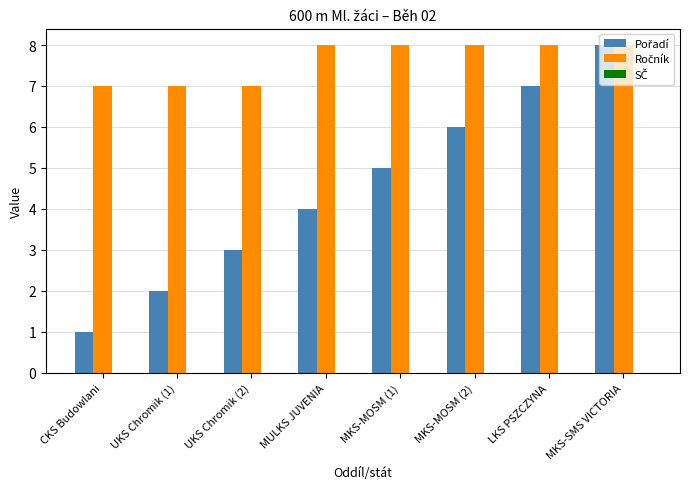

At which category is the sum across all series the highest?

MKS-SMS VICTORIA